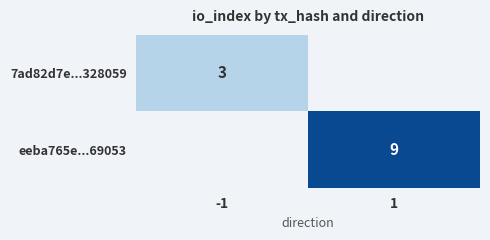

The value of 7ad82d7e...328059 at -1 is 3. True or false?

True